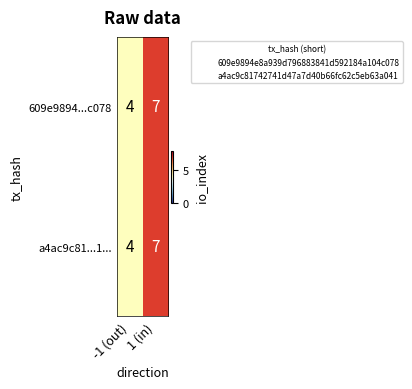

What is the difference between the 609e9894...c078 values at 1 (in) and -1 (out)?

3